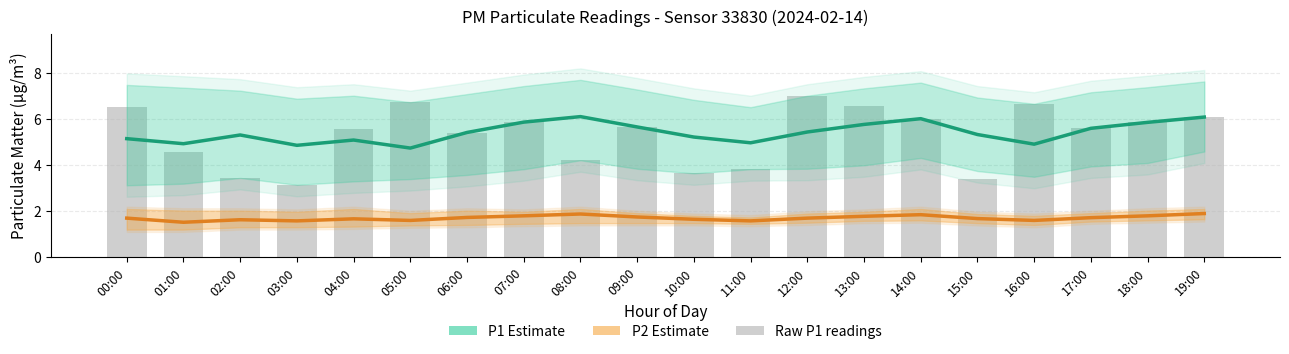

Which category has the highest value in the P1 Estimate series?

08:00